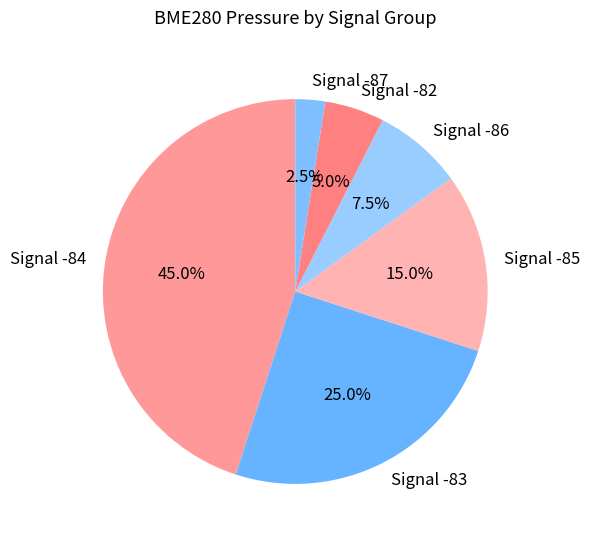

Rank the categories by value from lowest to highest.

Signal -87, Signal -82, Signal -86, Signal -85, Signal -83, Signal -84